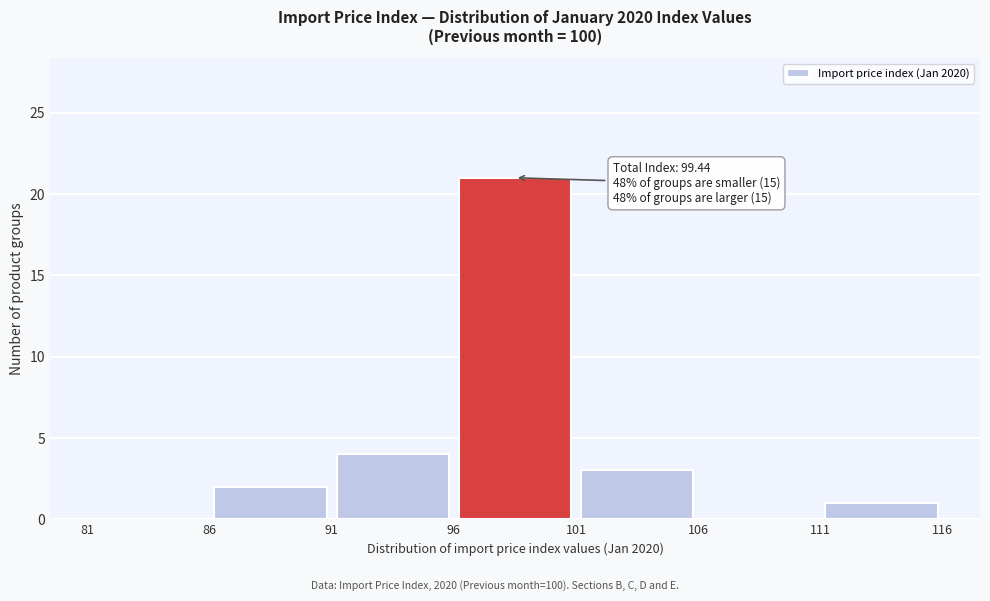

Which range on the x-axis has the tallest bar?

96 to 101